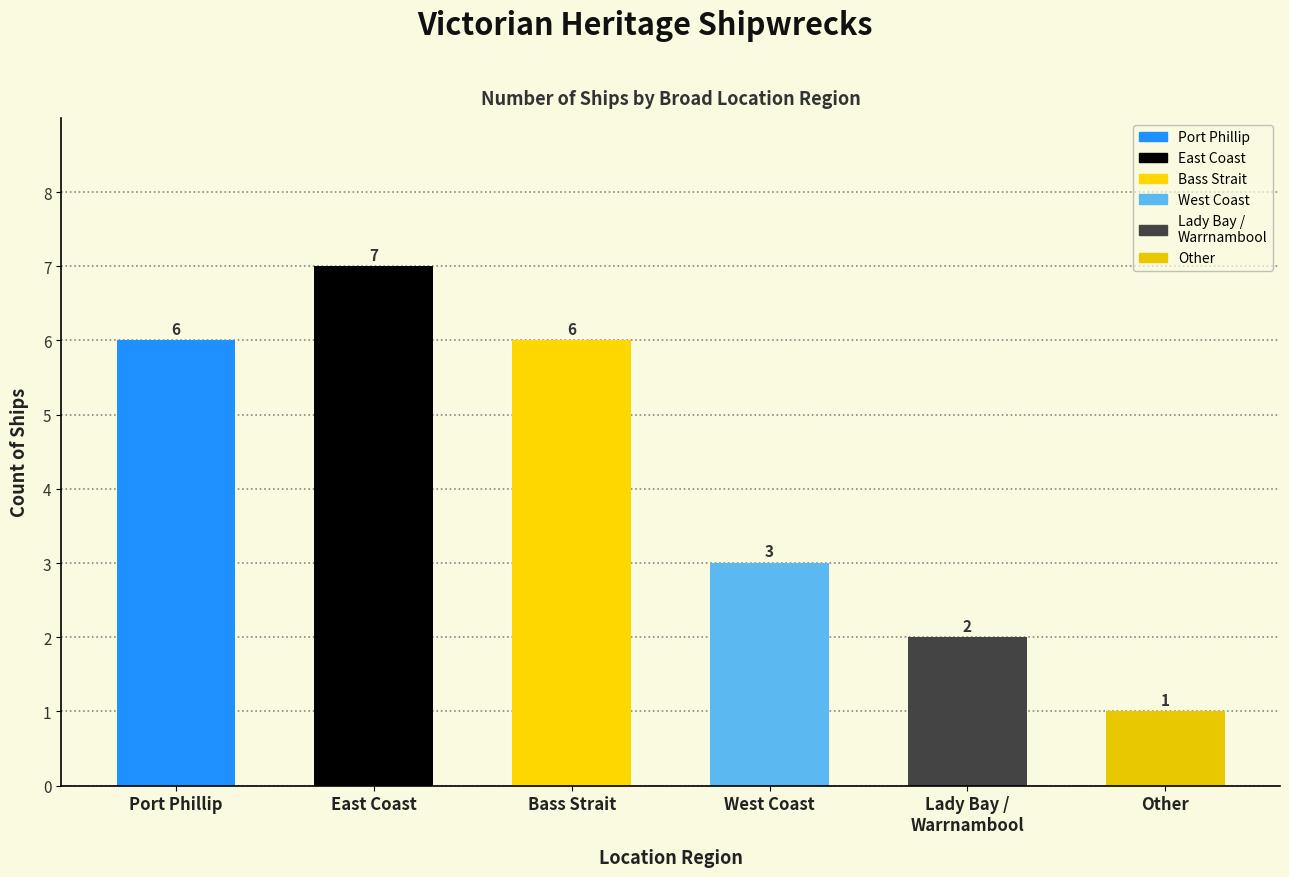

What is the change in value from East Coast to Bass Strait?

-1